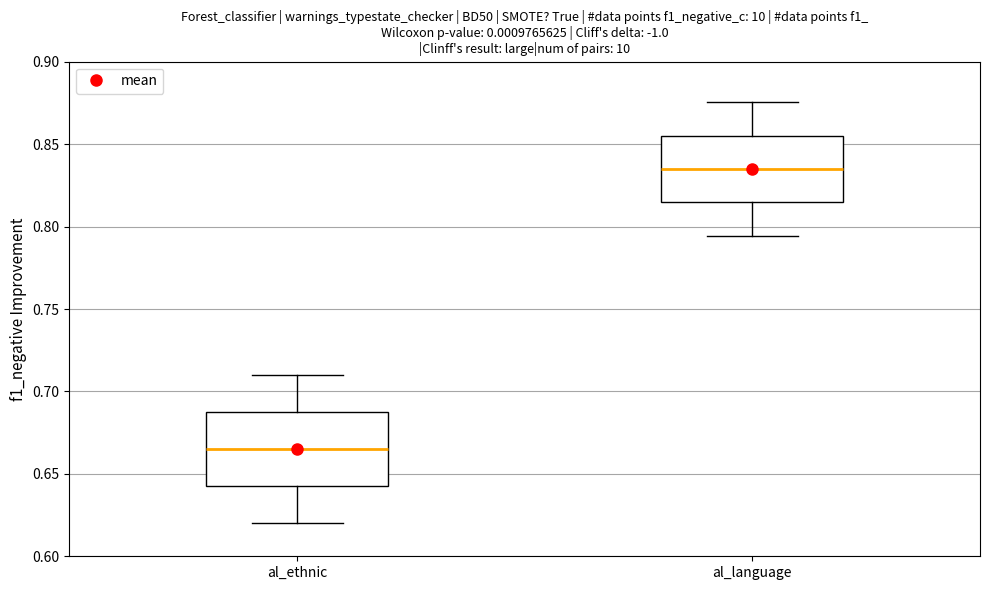

Where does the upper whisker of the box for al_language end on the y-axis? The values are not printed on the chart, so give them approximately, as read against the axis.

0.875